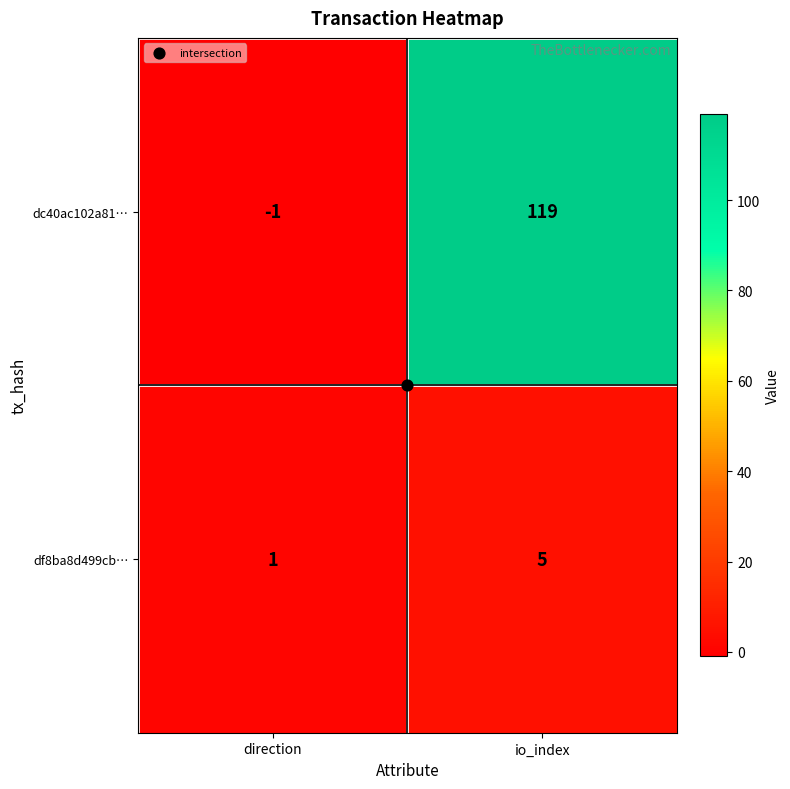

What is the average value of the df8ba8d499cb… series?

3